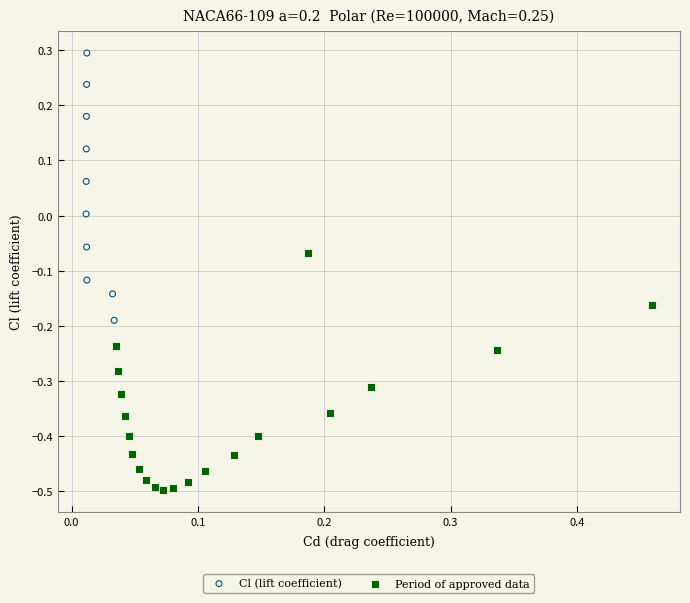

Which series reaches the maximum Y coordinate?

Cl (lift coefficient)